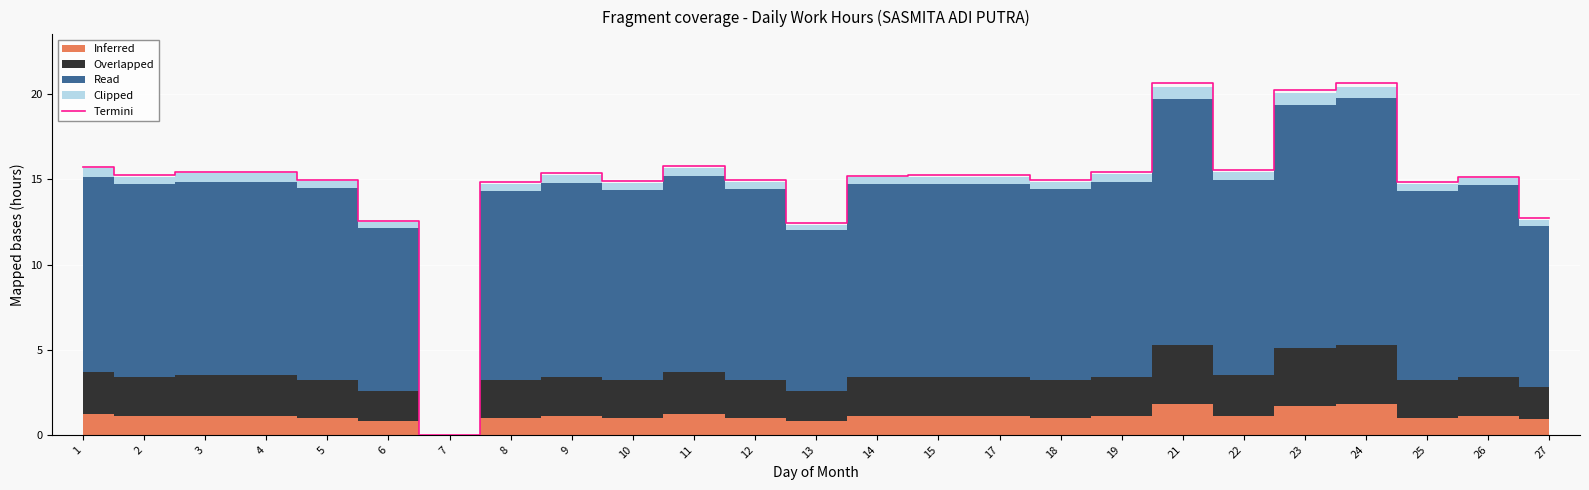

Is it true that the value at 8 is 9.4?

False